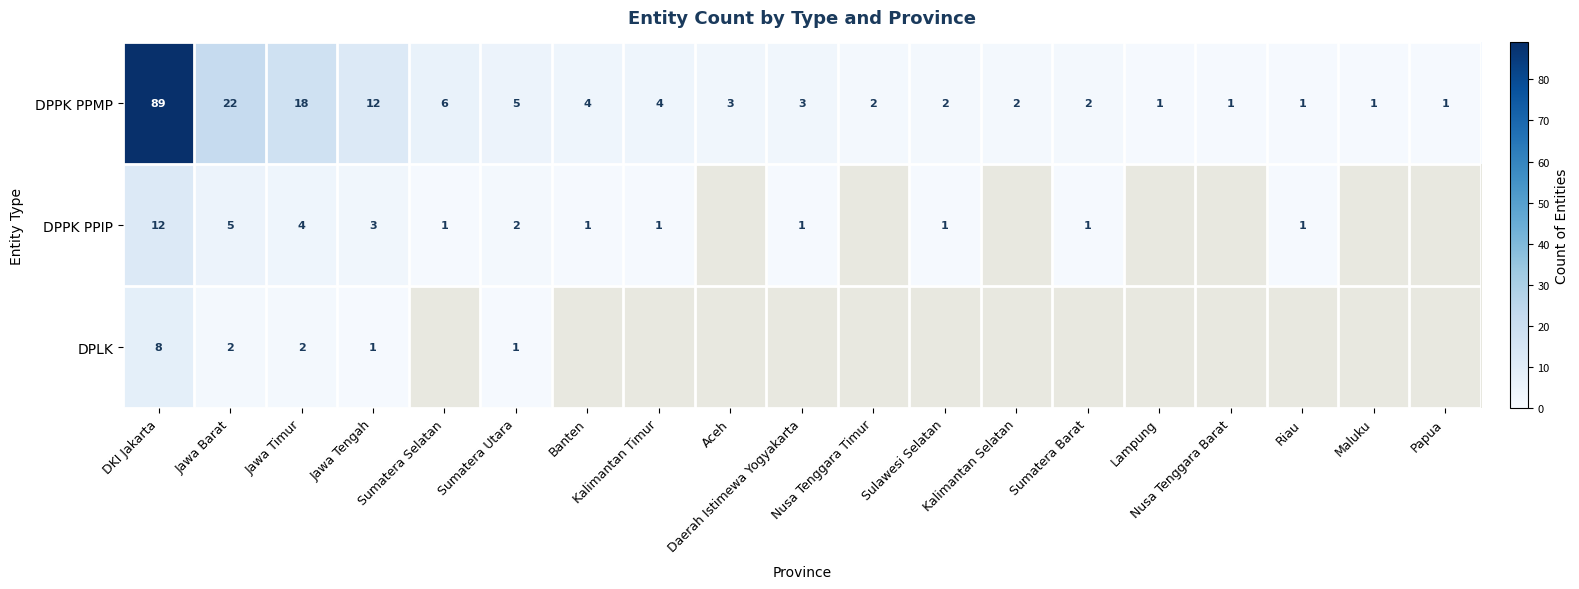

The DPPK PPMP series shows 3 at Nusa Tenggara Timur. True or false?

False